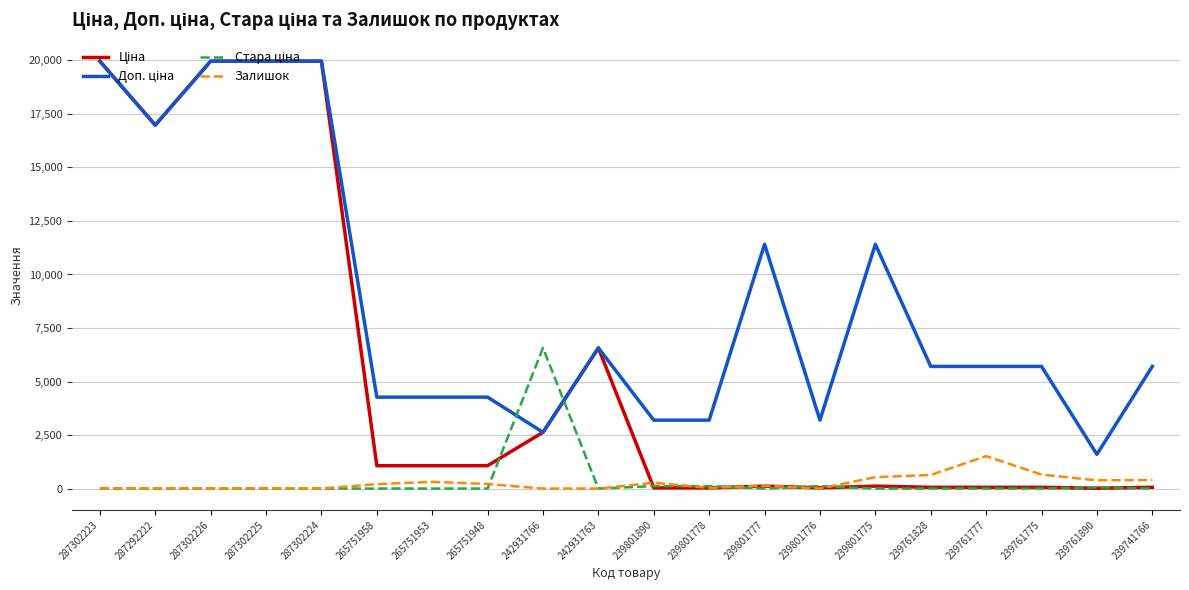

Is it true that Залишок equals 213.0 at 265751948?

True